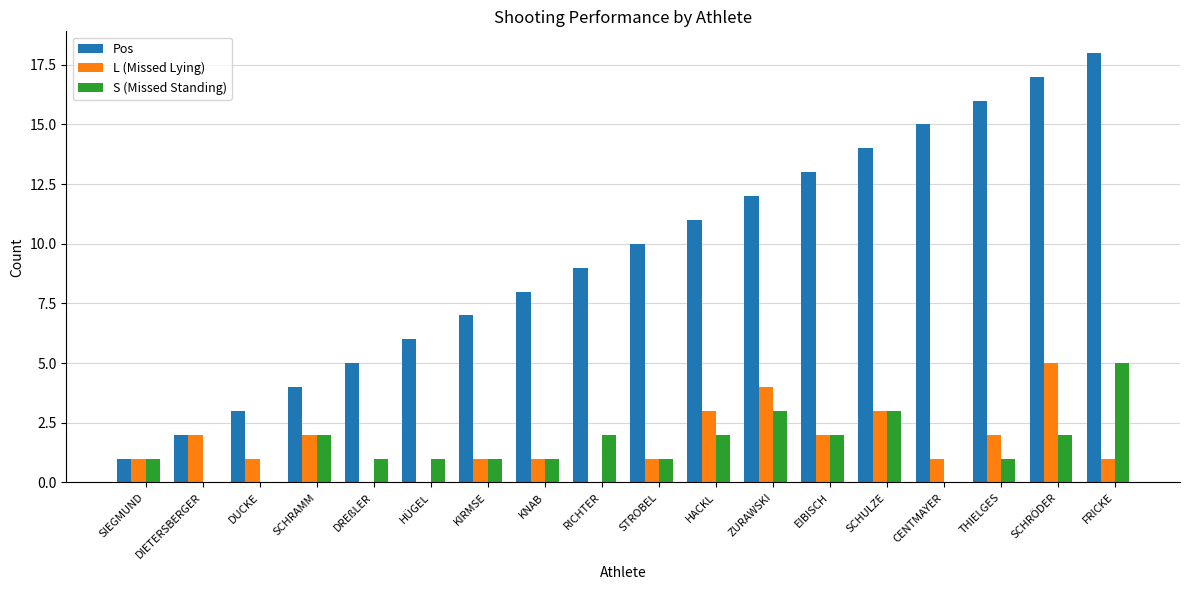

Which category has the highest value in the Pos series?

FRICKE